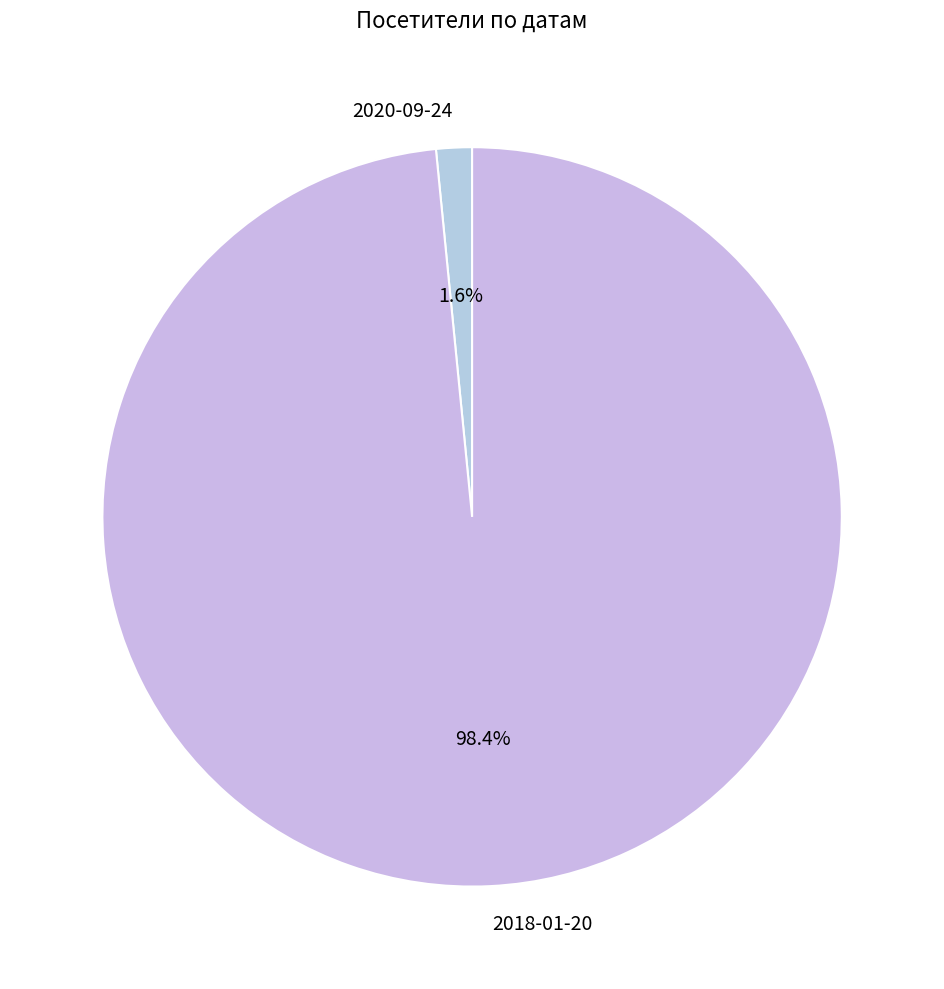

Does any single category account for the majority?

Yes